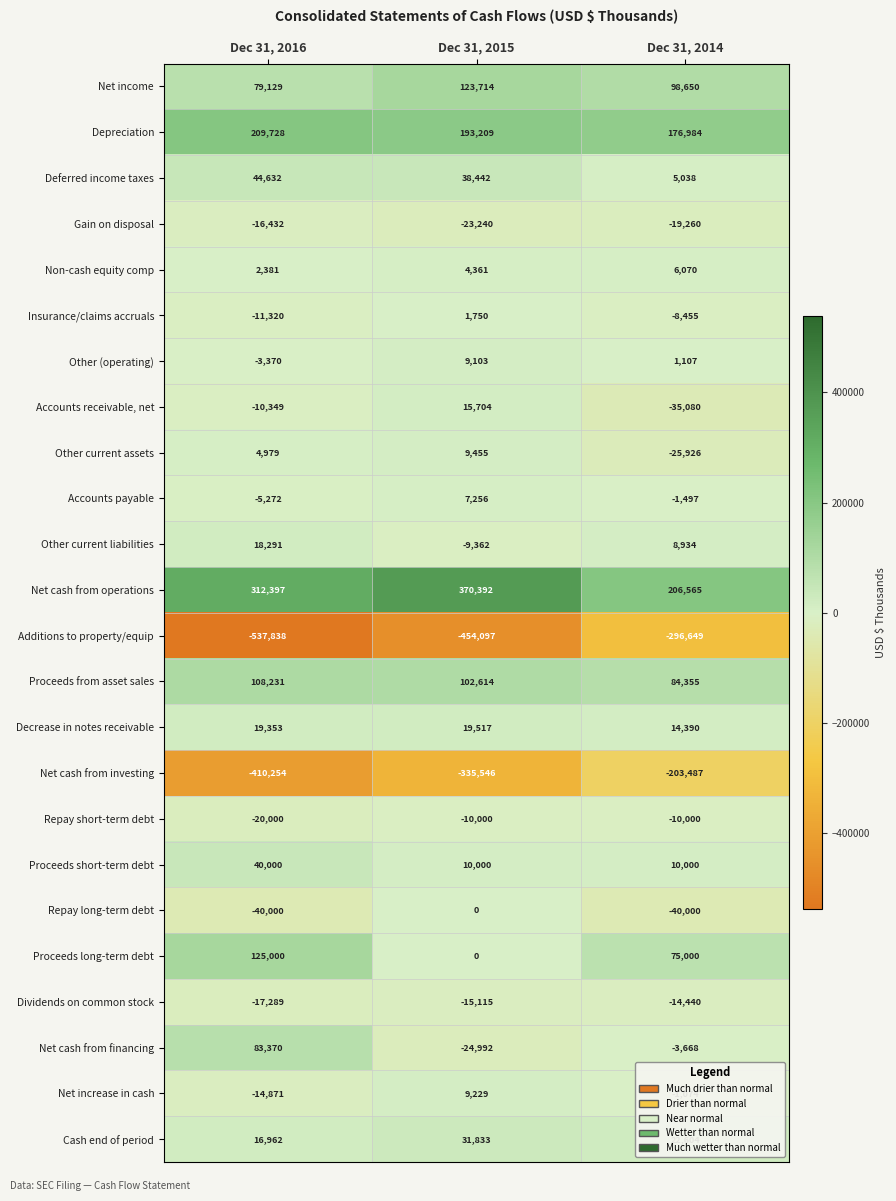

At which label does Repay short-term debt reach its minimum?

Dec 31, 2016